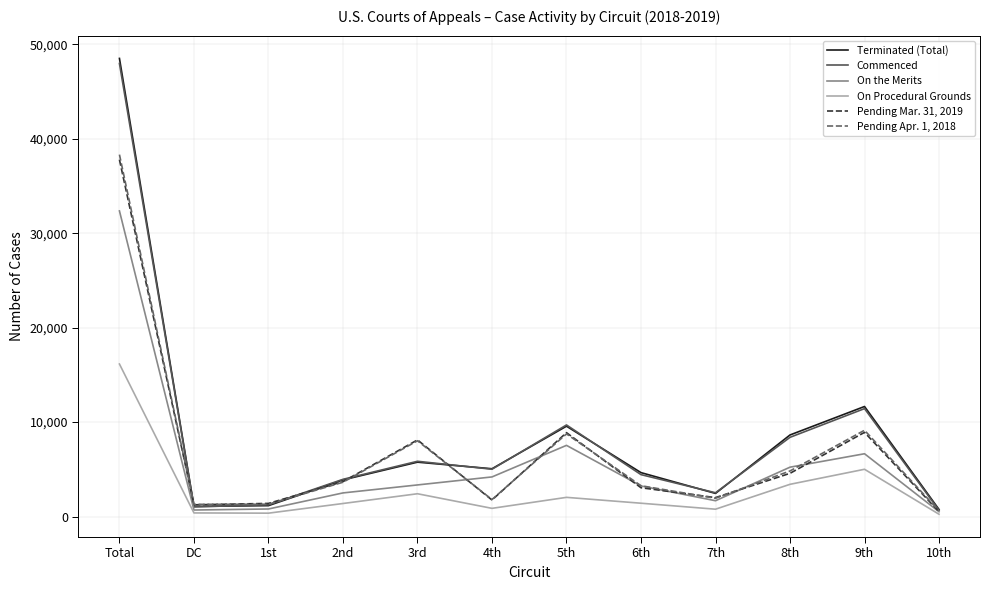

What is the difference between the maximum and minimum values in the On the Merits series?

31860